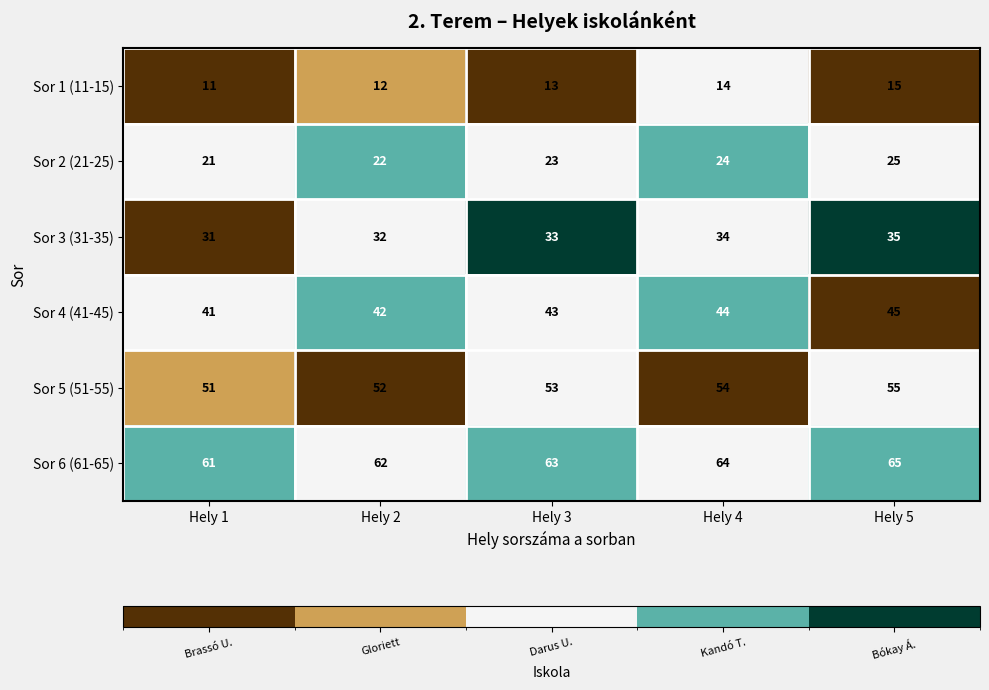

Is the value of Sor 2 (21-25) at Hely 3 greater than the value of Sor 1 (11-15) at Hely 2?

Yes